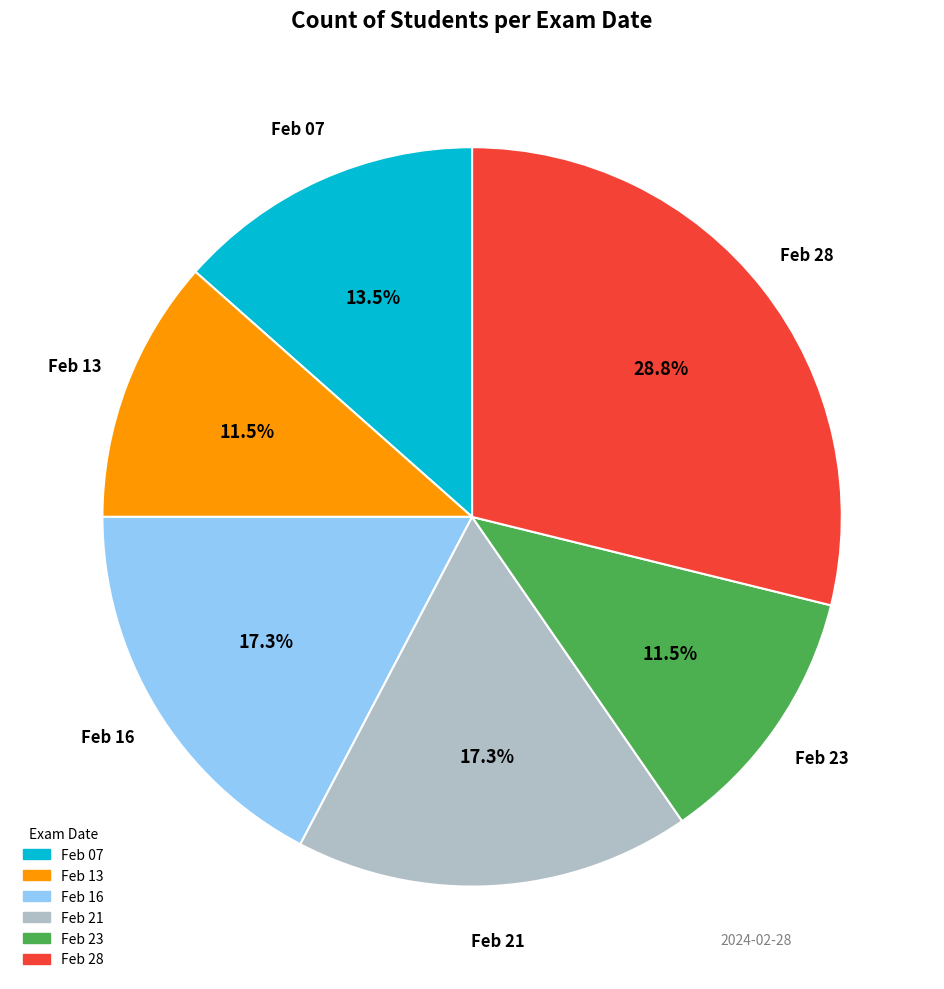

Is there a majority slice in this chart?

No